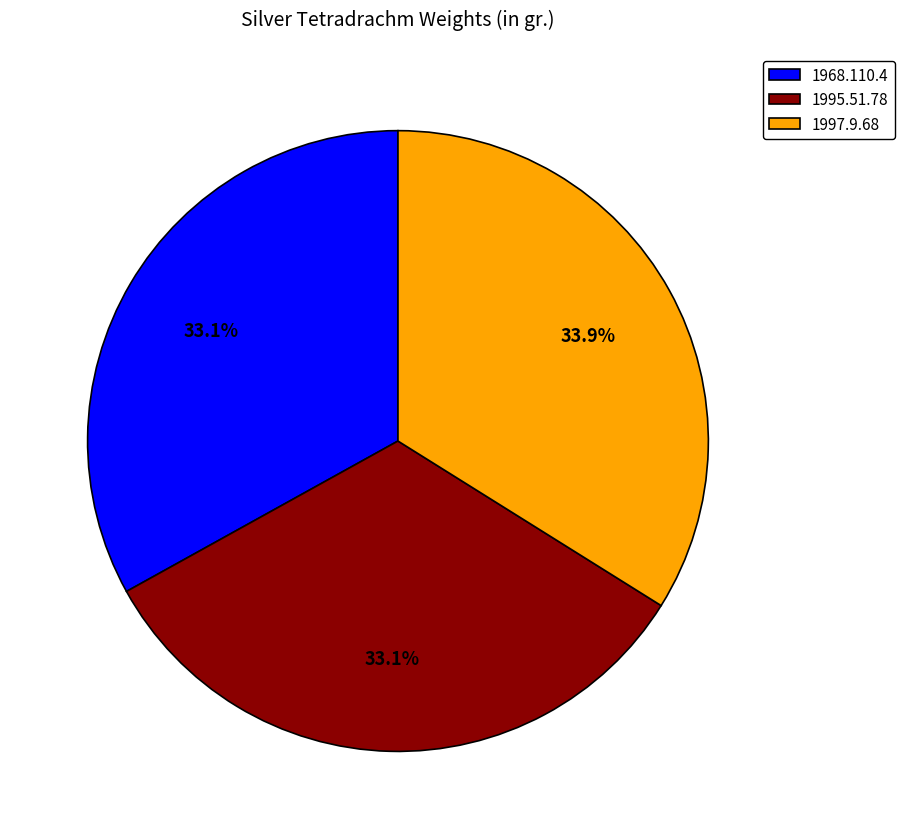

To the nearest percent, what portion does 1968.110.4 represent?

33%